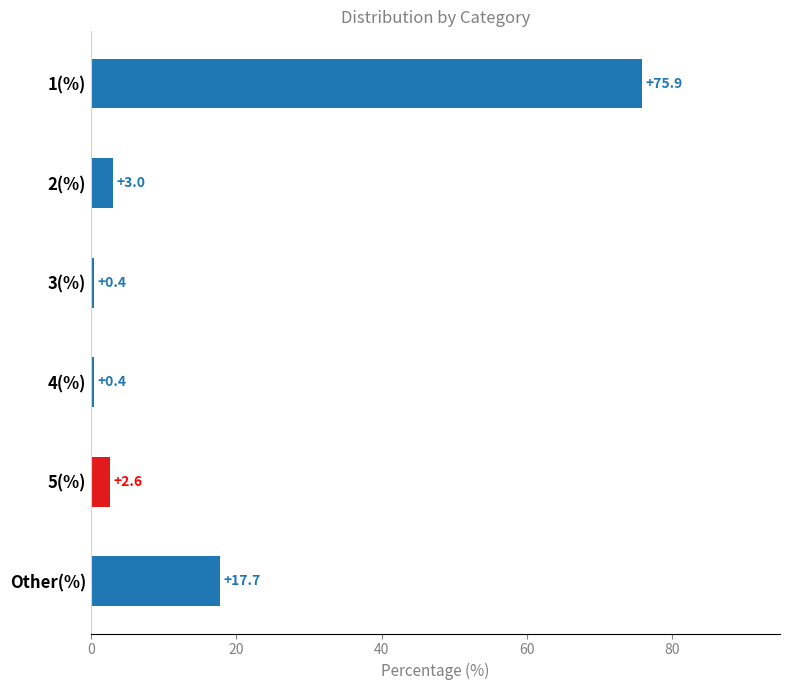

What is the difference between the values at 5(%) and 1(%)?

73.3